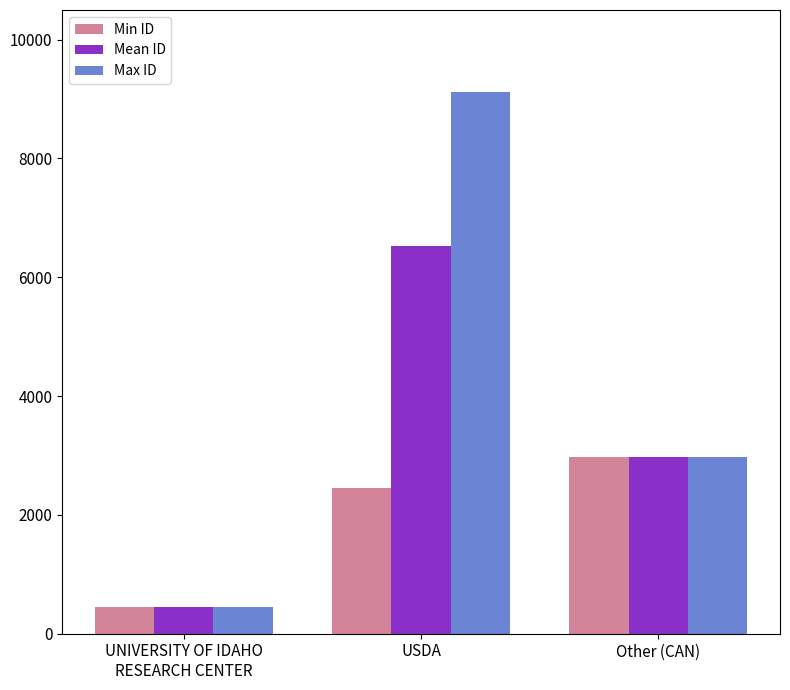

True or false: Max ID has a value of 452.0 at UNIVERSITY OF IDAHO
RESEARCH CENTER.

True